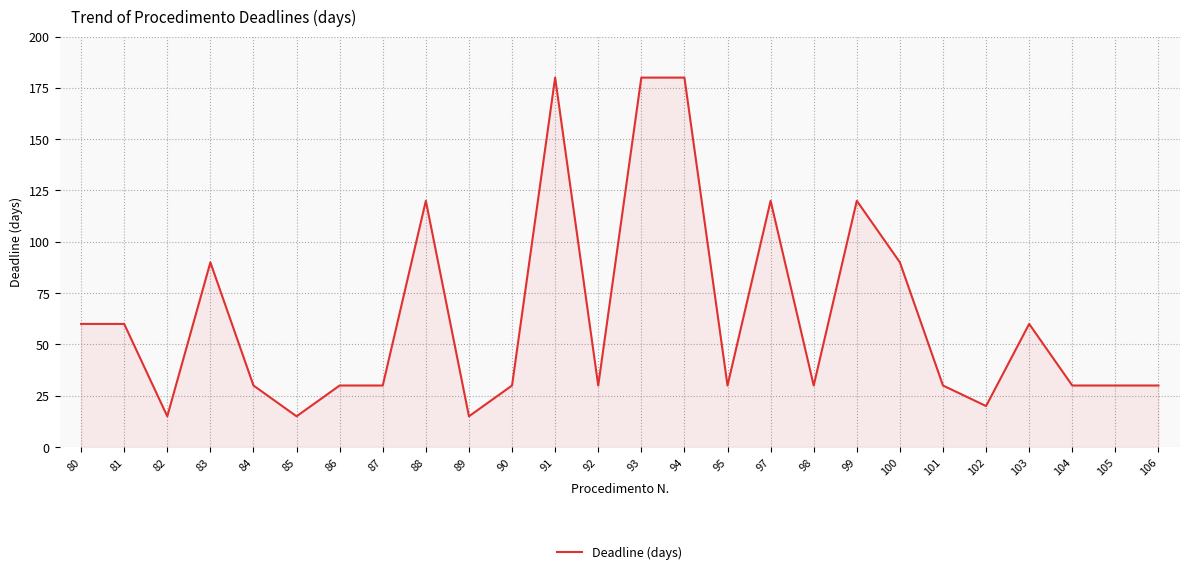

True or false: the data shows 7 at 104.

False